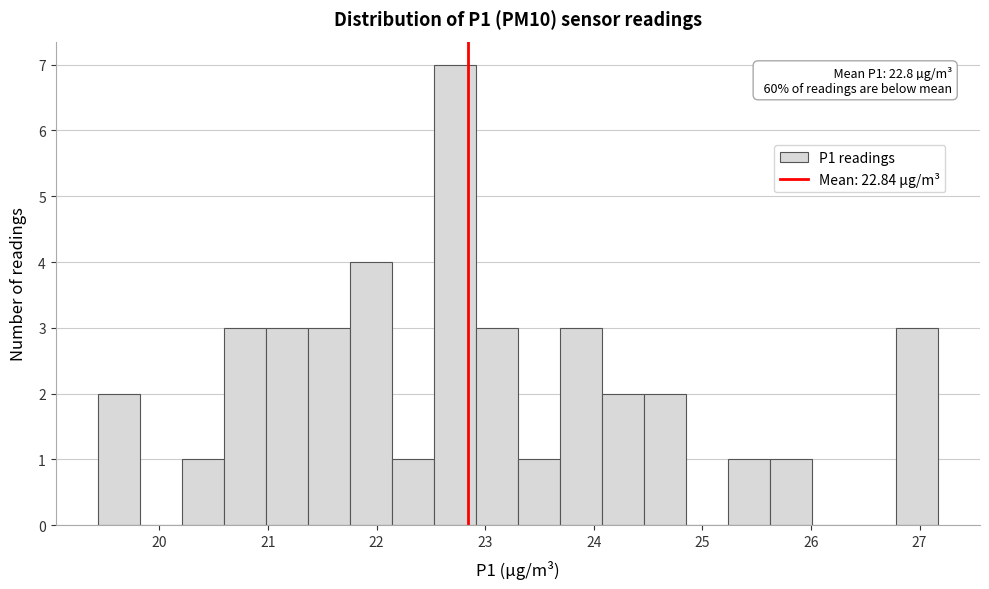

Read against the x-axis, roughly where is the centre of the tallest bar?

22.7